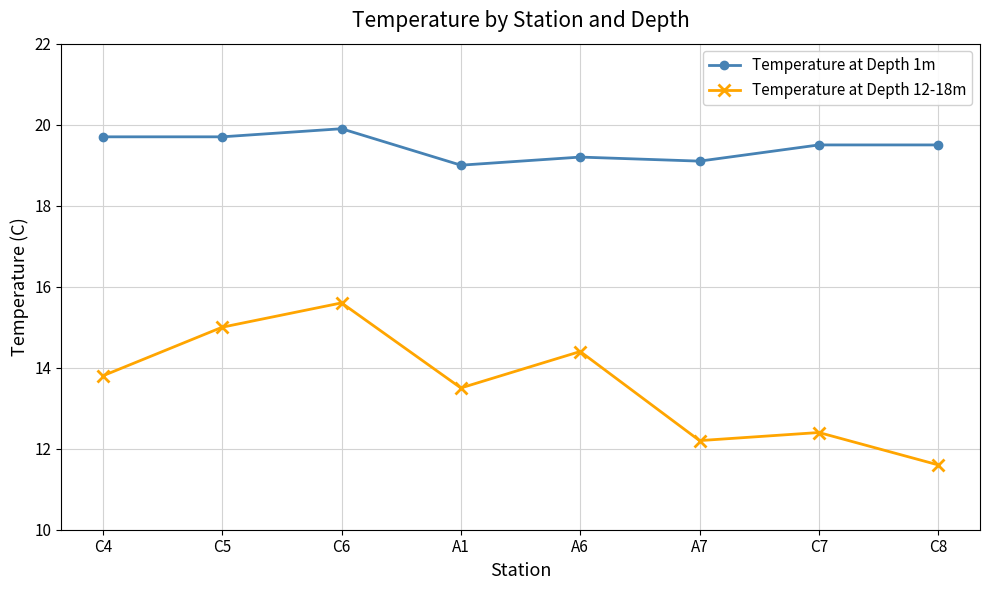

What is the difference between the second highest and second lowest values in the Temperature at Depth 12-18m series?

2.8